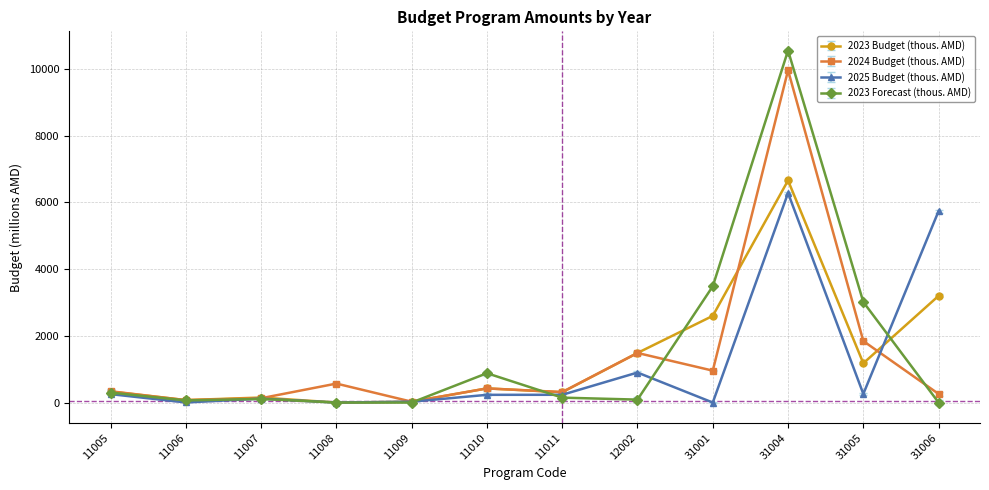

In 2023 Budget (thous. AMD), how many points are lower than both neighbors (excluding endpoints)?

4